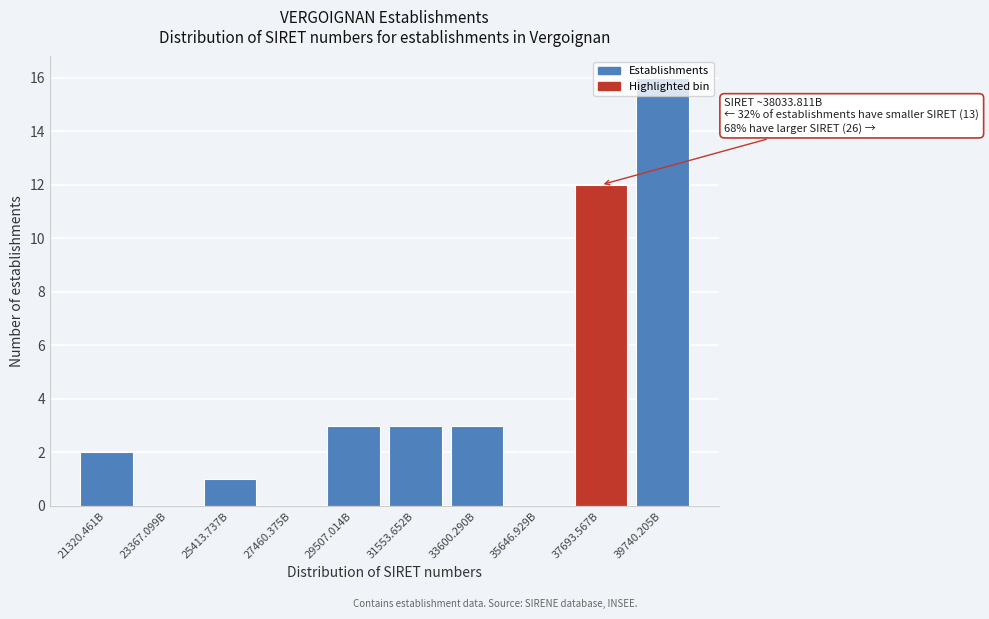

Read the value at 39740.205B.

16